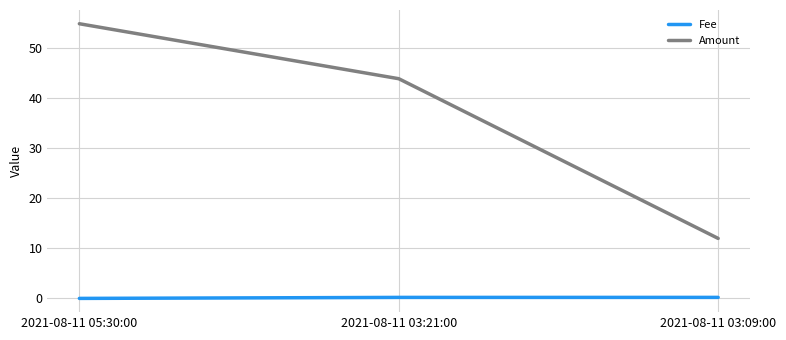

Rank the series by their average value, from highest to lowest.

Amount, Fee